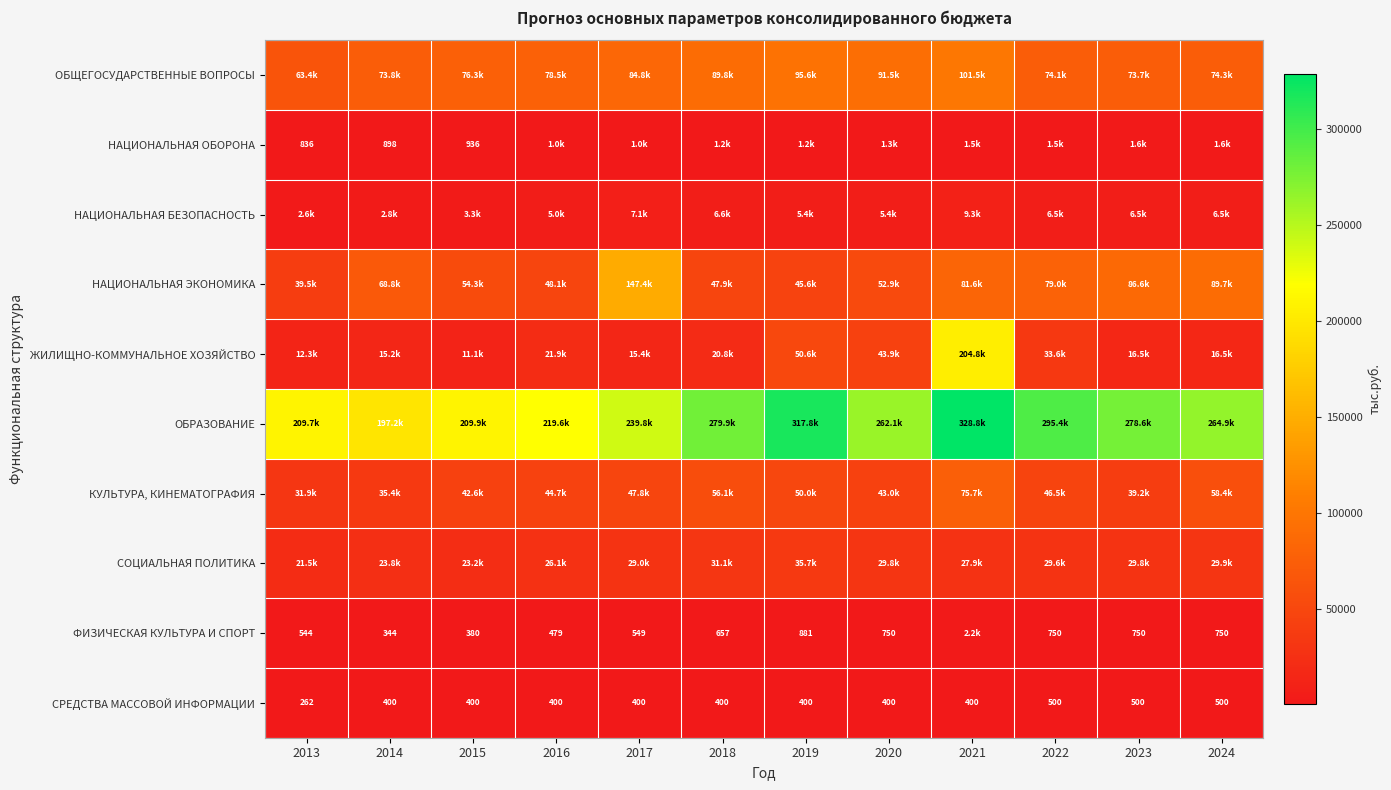

Which label corresponds to the largest value in the chart?

2021